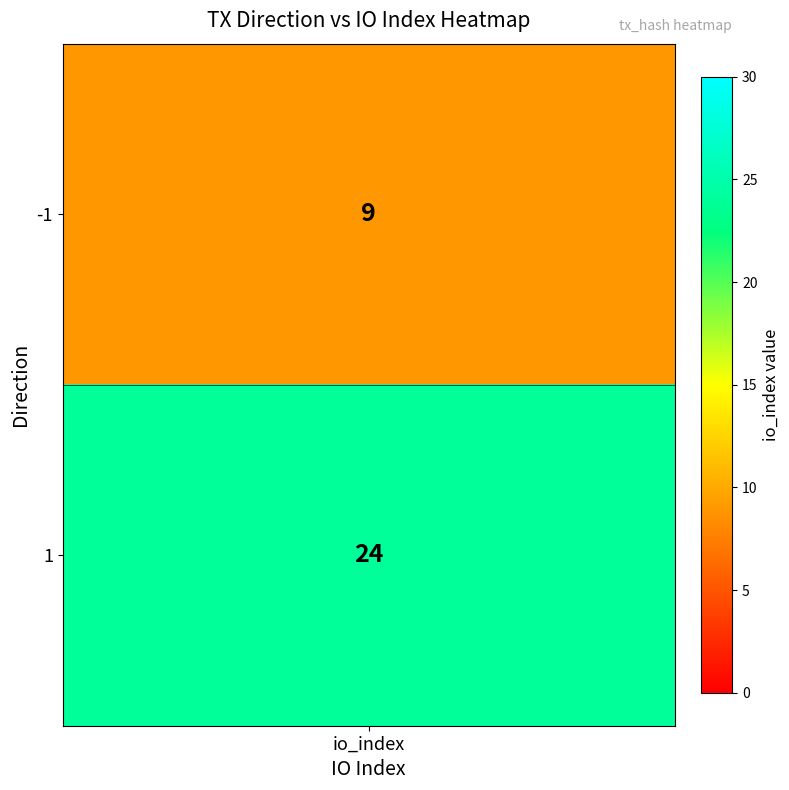

Reading left to right, list all the values displayed in this chart.

-1=9	1=24